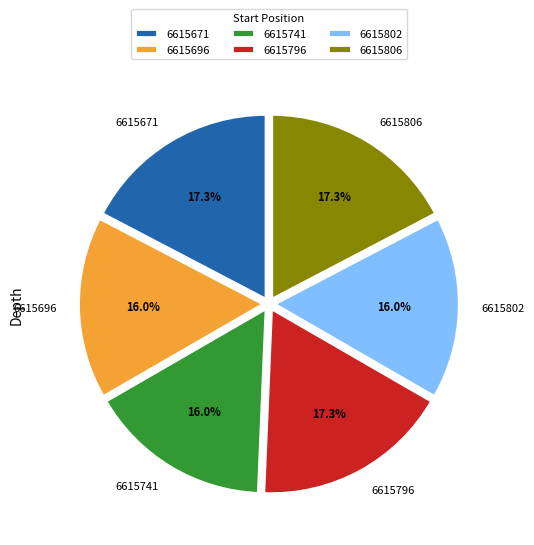

What is the ratio of the value at 6615671 to the value at 6615806?

1.0